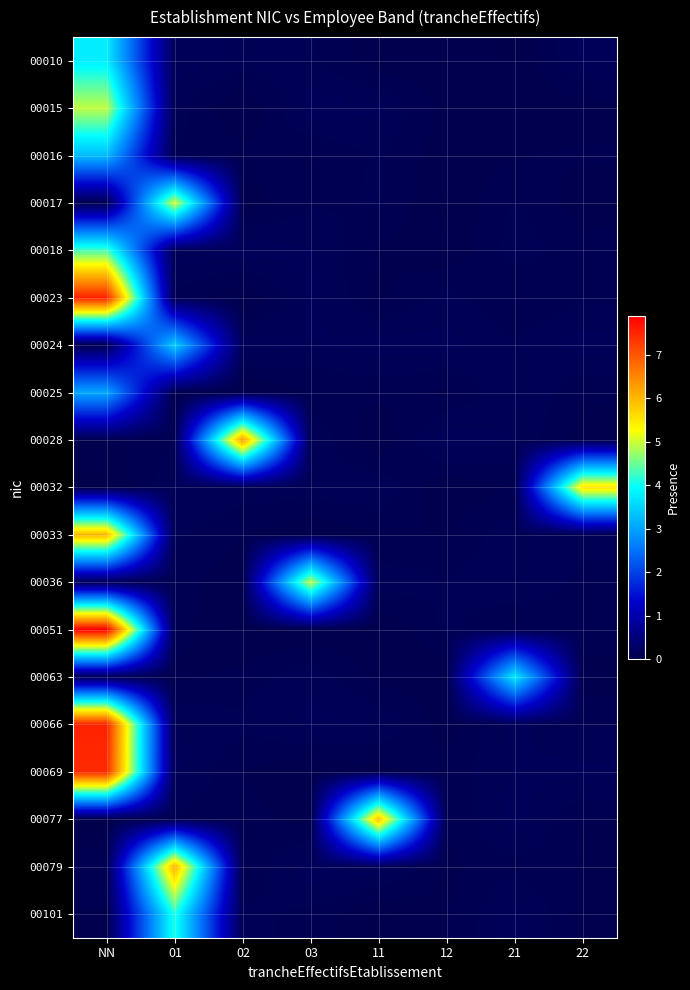

Reading left to right, list all the values displayed in this chart.

00010: NN=3.8	01=0.1	02=0.1	03=0.1	11=0.0	12=0.0	21=0.0	22=0.1
00015: NN=4.9	01=0.1	02=0.0	03=0.1	11=0.1	12=0.0	21=0.0	22=0.0
00016: NN=3.3	01=0.1	02=0.1	03=0.1	11=0.1	12=0.0	21=0.1	22=0.1
00017: NN=0.1	01=5.1	02=0.0	03=0.1	11=0.1	12=0.0	21=0.1	22=0.0
00018: NN=4.3	01=0.1	02=0.1	03=0.1	11=0.1	12=0.0	21=0.1	22=0.1
00023: NN=7.5	01=0.1	02=0.0	03=0.1	11=0.1	12=0.1	21=0.1	22=0.1
00024: NN=0.1	01=3.5	02=0.1	03=0.1	11=0.1	12=0.1	21=0.1	22=0.1
00025: NN=3.1	01=0.0	02=0.0	03=0.1	11=0.1	12=0.1	21=0.1	22=0.1
00028: NN=0.1	01=0.1	02=6.3	03=0.1	11=0.0	12=0.1	21=0.1	22=0.0
00032: NN=0.0	01=0.1	02=0.1	03=0.1	11=0.1	12=0.0	21=0.1	22=5.5
00033: NN=6.0	01=0.1	02=0.1	03=0.0	11=0.1	12=0.1	21=0.1	22=0.1
00036: NN=0.1	01=0.1	02=0.0	03=5.0	11=0.1	12=0.1	21=0.1	22=0.1
00051: NN=7.9	01=0.1	02=0.0	03=0.0	11=0.0	12=0.1	21=0.1	22=0.1
00063: NN=0.1	01=0.1	02=0.1	03=0.1	11=0.0	12=0.0	21=3.8	22=0.0
00066: NN=7.5	01=0.1	02=0.1	03=0.1	11=0.1	12=0.0	21=0.1	22=0.1
00069: NN=7.5	01=0.1	02=0.1	03=0.0	11=0.0	12=0.1	21=0.1	22=0.1
00077: NN=0.0	01=0.1	02=0.1	03=0.0	11=5.9	12=0.1	21=0.1	22=0.1
00079: NN=0.1	01=6.1	02=0.1	03=0.1	11=0.1	12=0.1	21=0.1	22=0.1
00101: NN=0.1	01=4.1	02=0.1	03=0.1	11=0.0	12=0.1	21=0.1	22=0.1